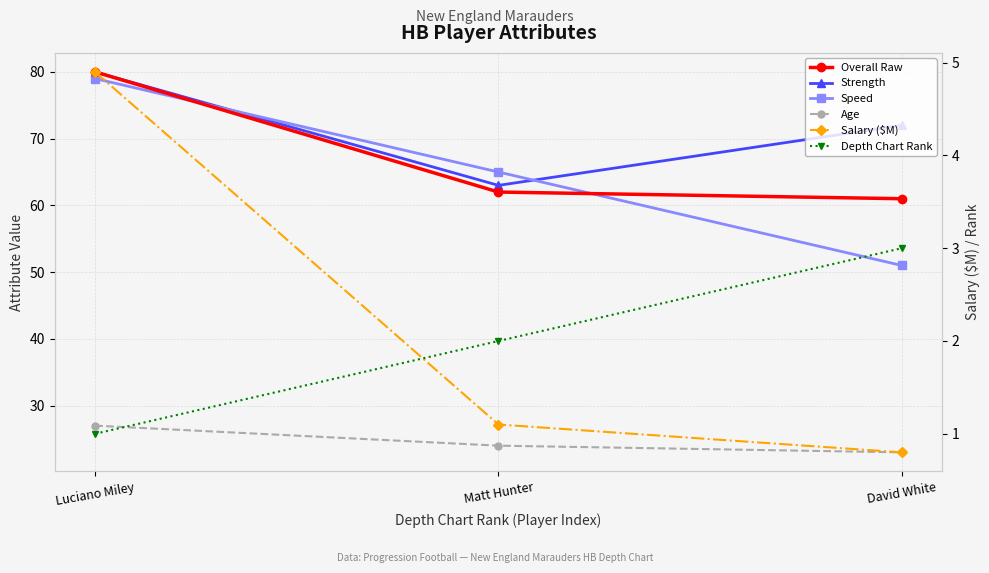

Where does the Age series first go above 24?

Luciano Miley